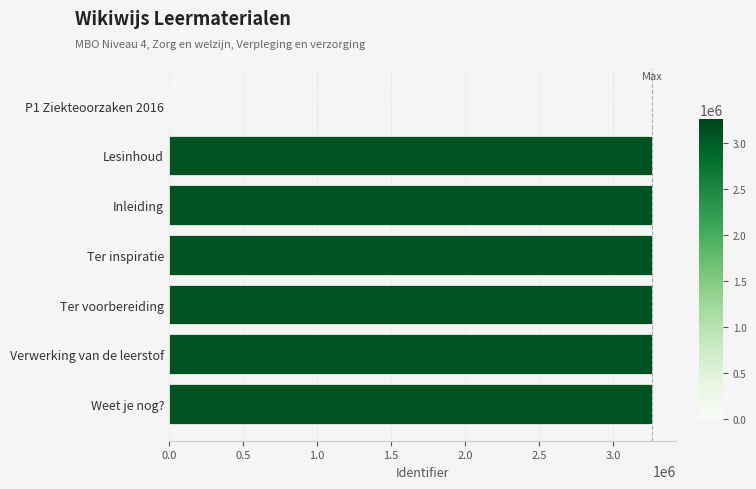

At which label is the value closest to 1629632?

Lesinhoud